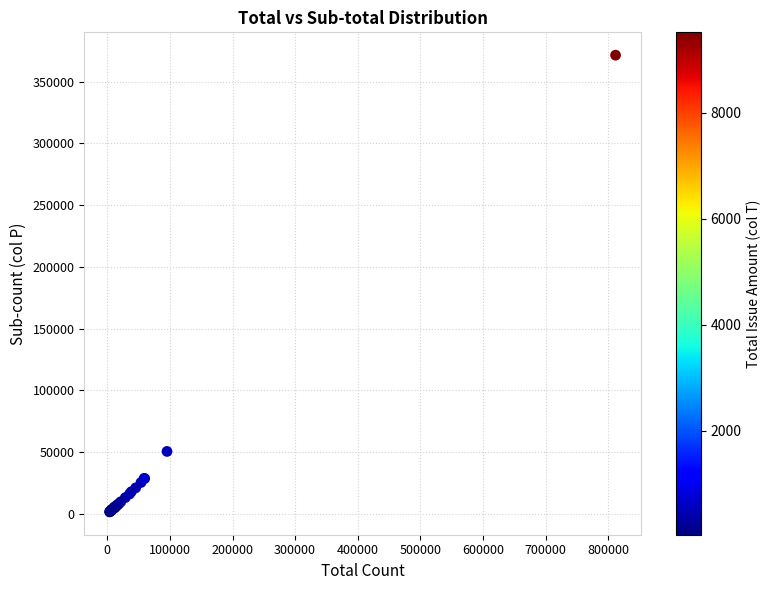

What Y value in the scatter plot is closest to 186518?

50508